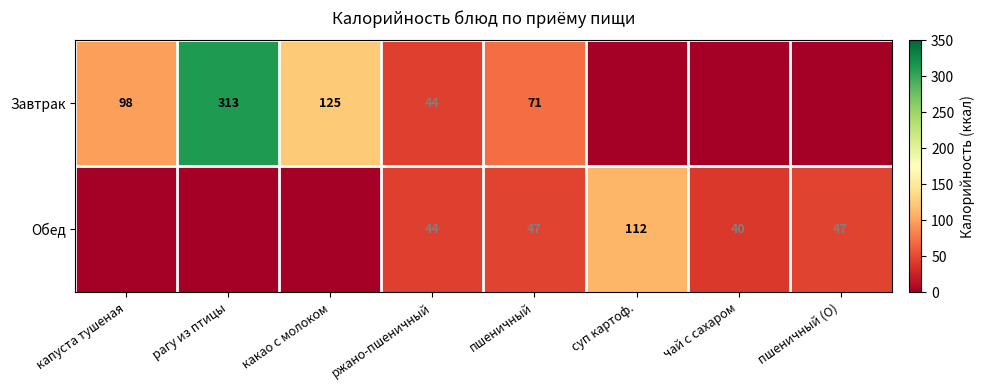

Which label corresponds to the smallest value in the chart?

суп картоф.